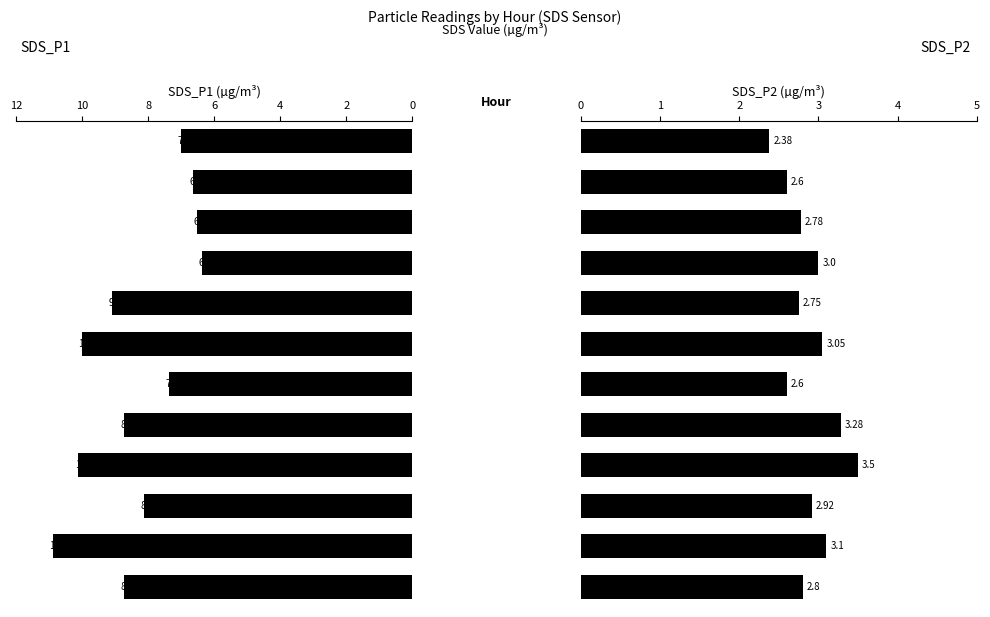

True or false: SDS_P1 has a value of 8.8 at 08-10.

True